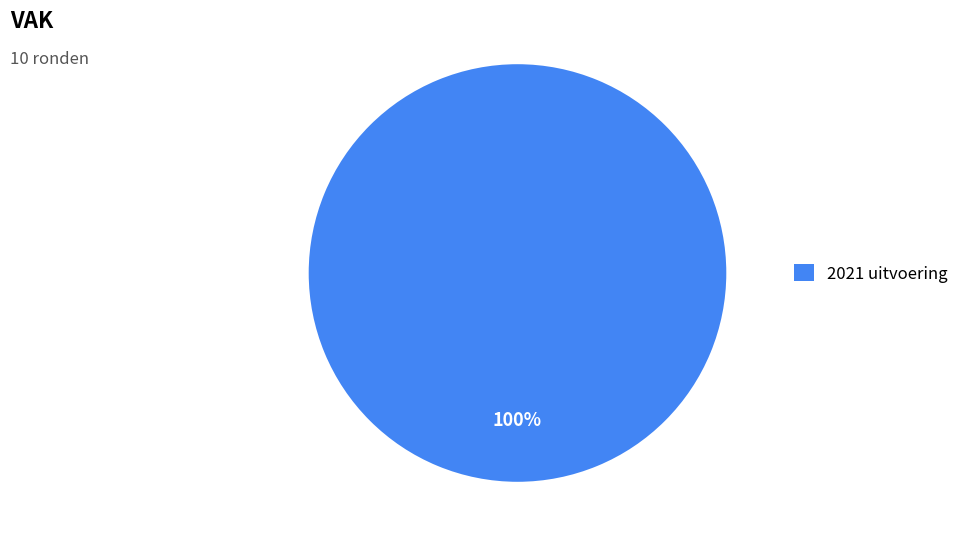

To the nearest percent, what portion does 2021 uitvoering represent?

100%